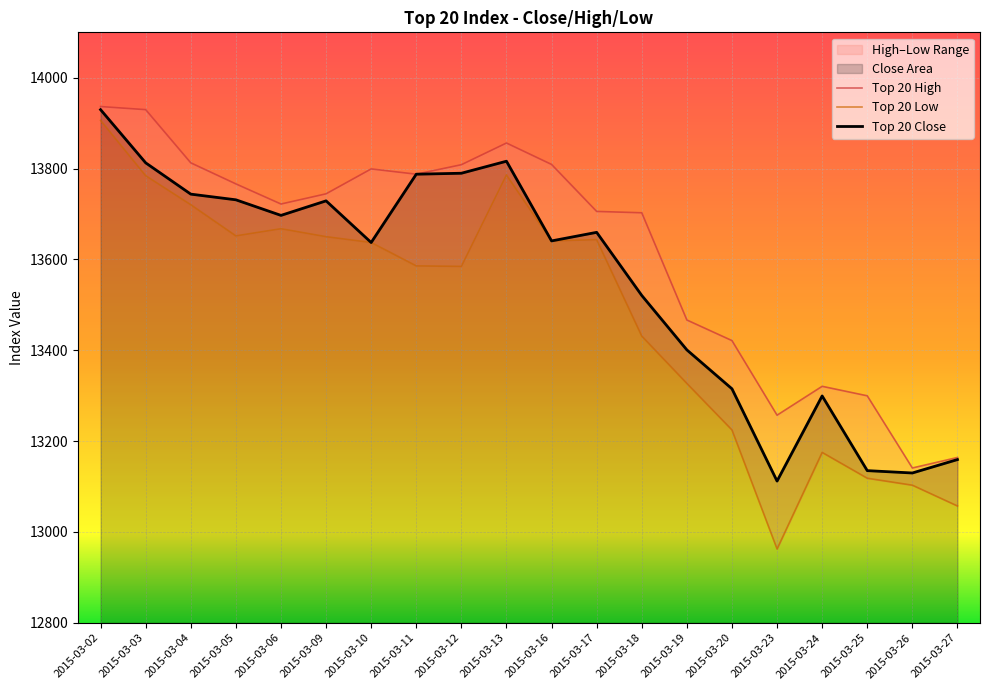

What is the greatest value displayed?

13936.6